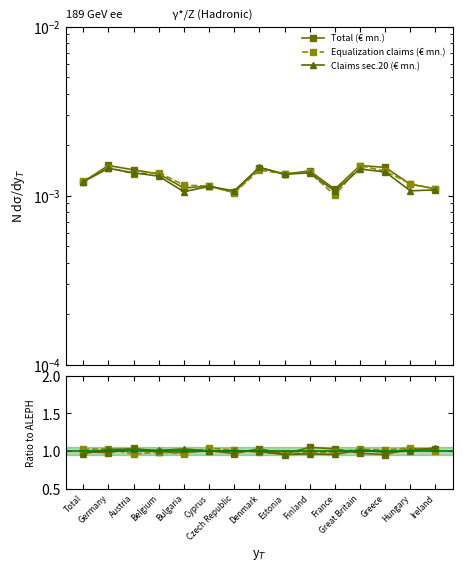

What is the label of the 8th point from the left?

Denmark